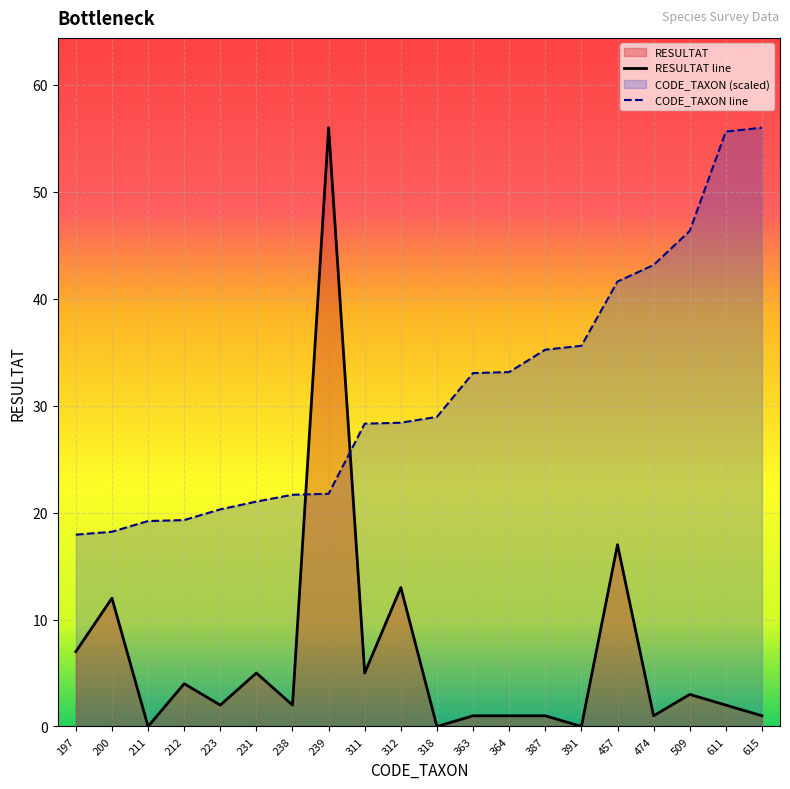

What is the difference between the maximum and minimum values in the RESULTAT line series?

56.0